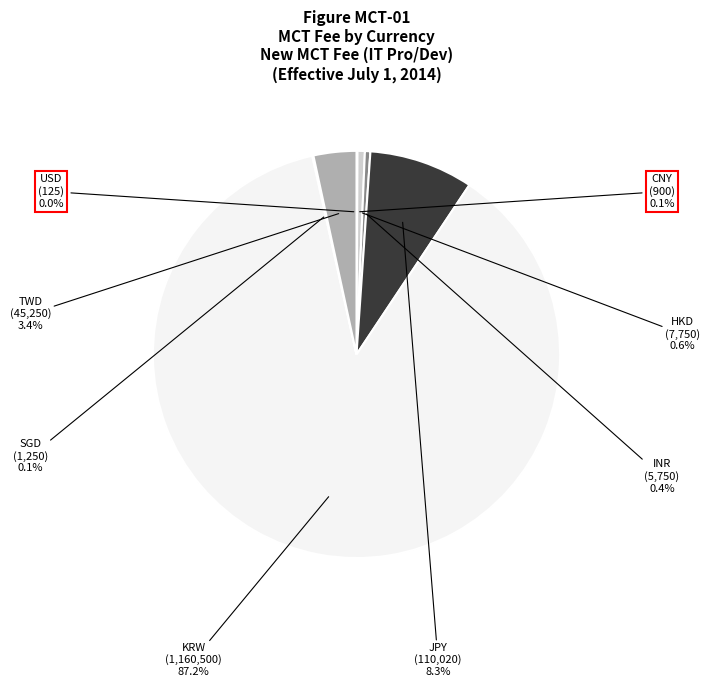

To the nearest percent, what is the difference between the largest and smallest slice percentages?

87%